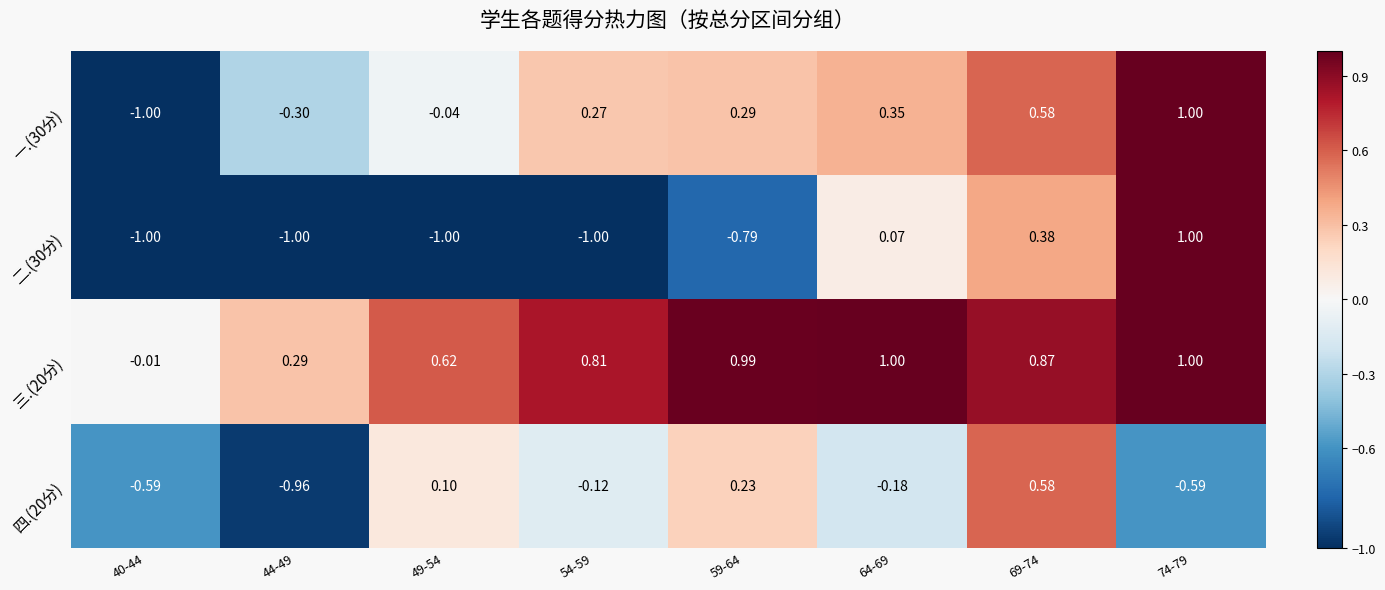

Is the value of 四.(20分) at 40-44 greater than the value of 三.(20分) at 40-44?

No